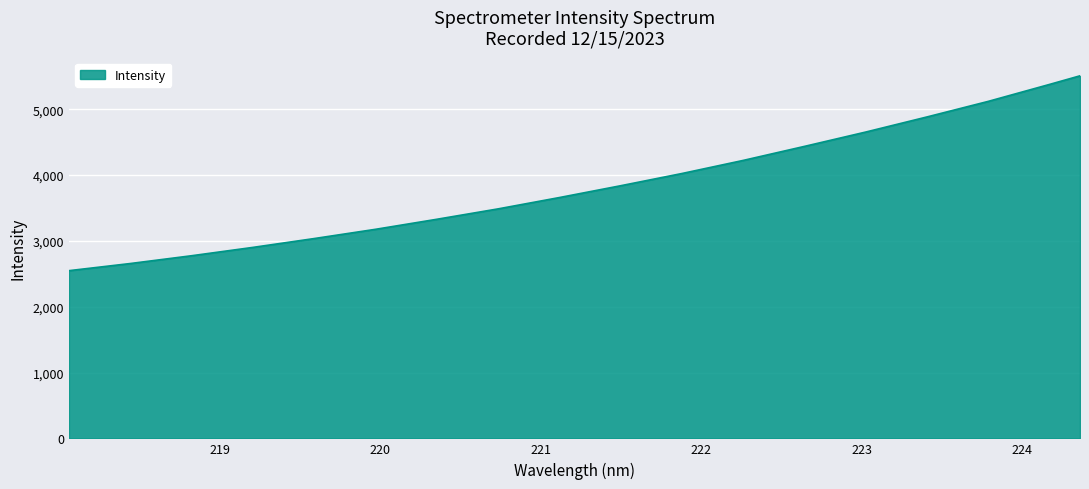

What is the difference between the maximum and minimum values?

2959.6